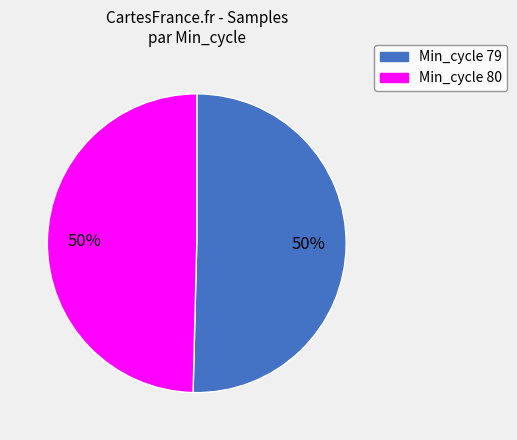

What is the ratio of the value at Min_cycle 80 to the value at Min_cycle 79?

1.0